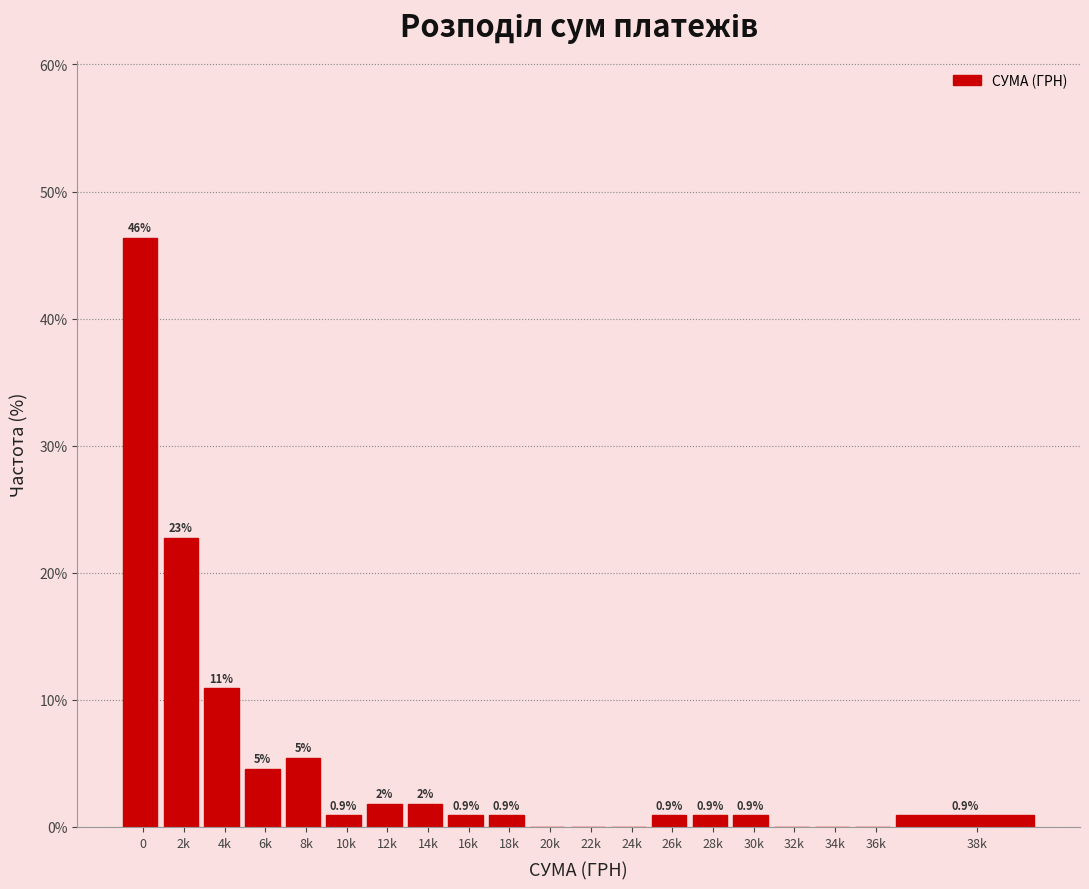

Approximately how many times larger is the value at 30k compared to 12k?

0.5